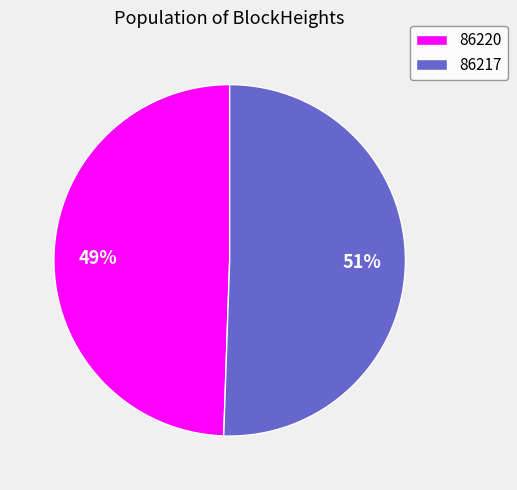

The 86220 slice represents 11% of the pie. True or false?

False